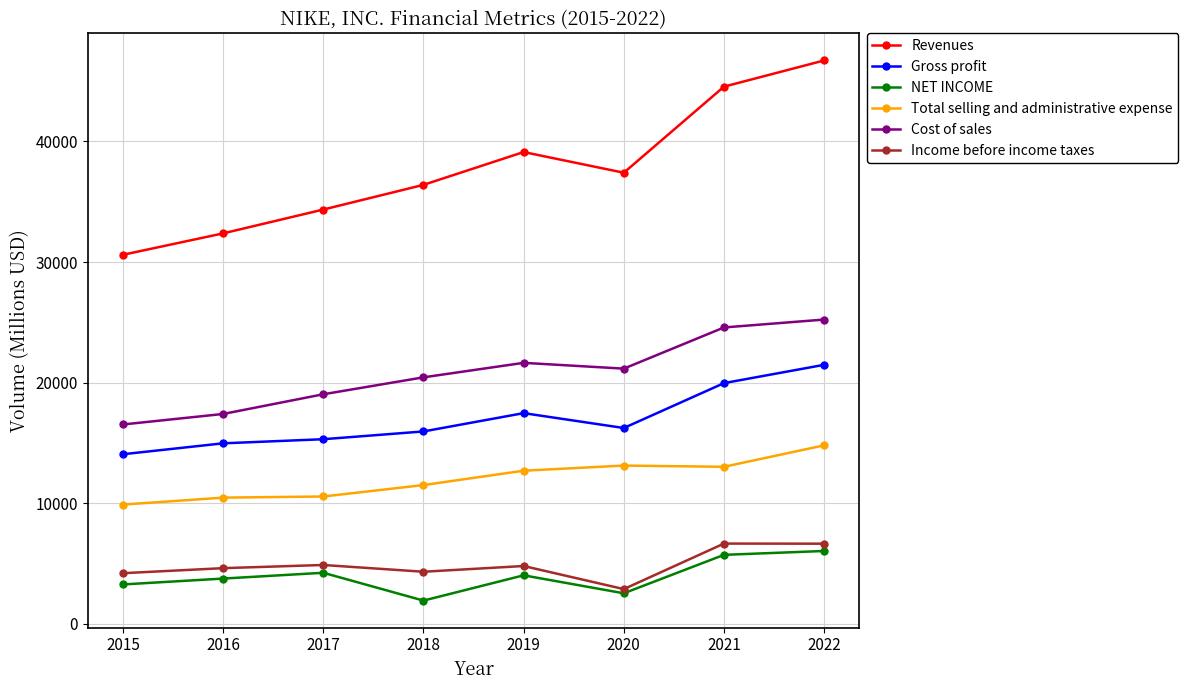

What is the sum of all Cost of sales values?

166030